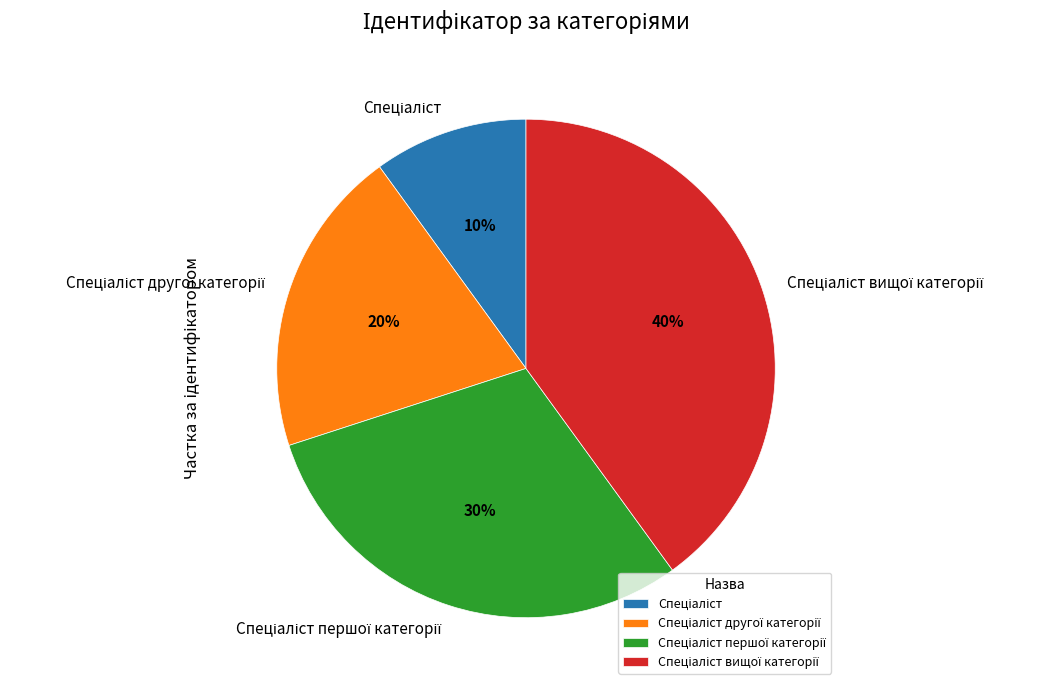

To the nearest percent, what is the difference between the largest and smallest slice percentages?

30%